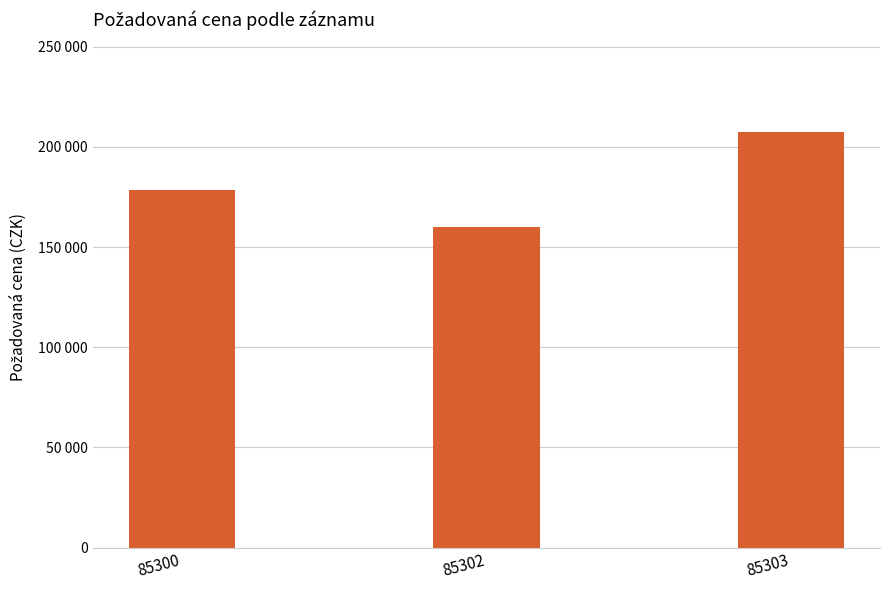

Are the bars horizontal?

No